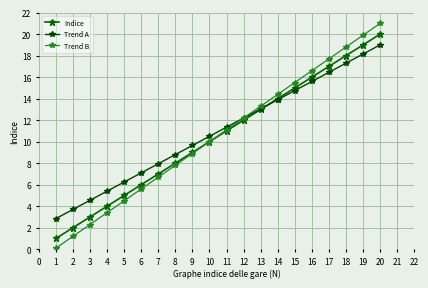

Does the chart display data point markers on the line(s)?

Yes